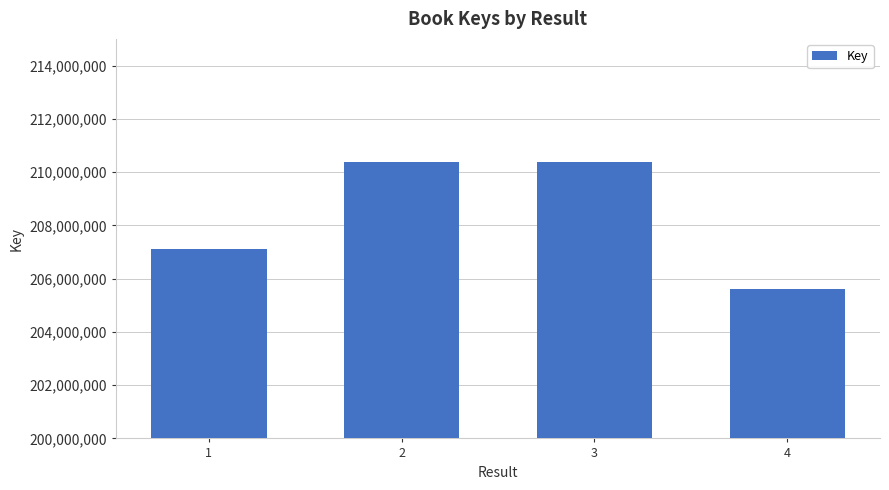

What is the value of the 2nd bar from the left?

210372533